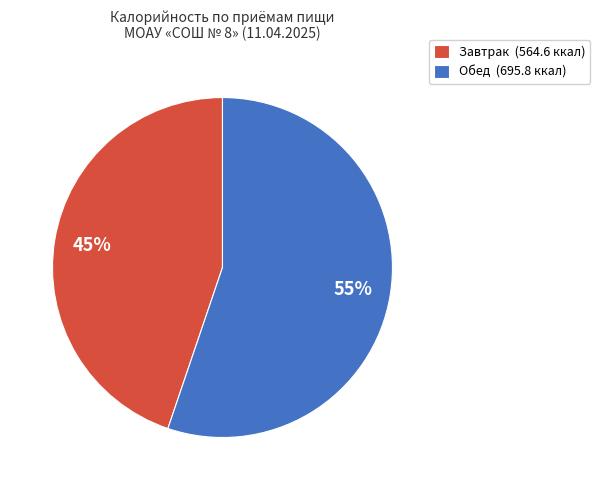

Is the sum of Обед and Завтрак greater than half?

Yes